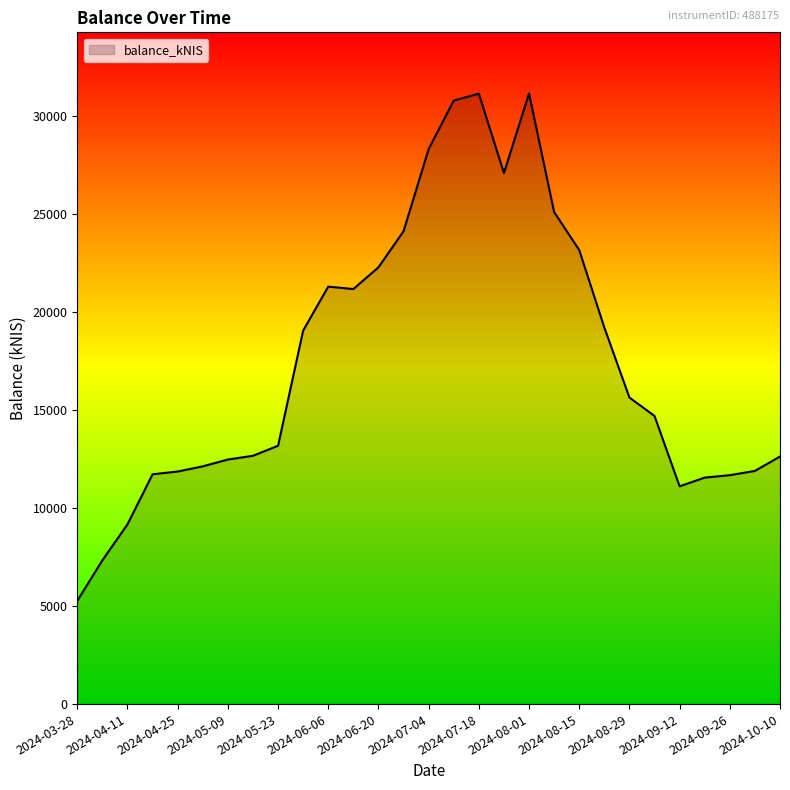

What is the minimum value shown in the chart?

5270.1